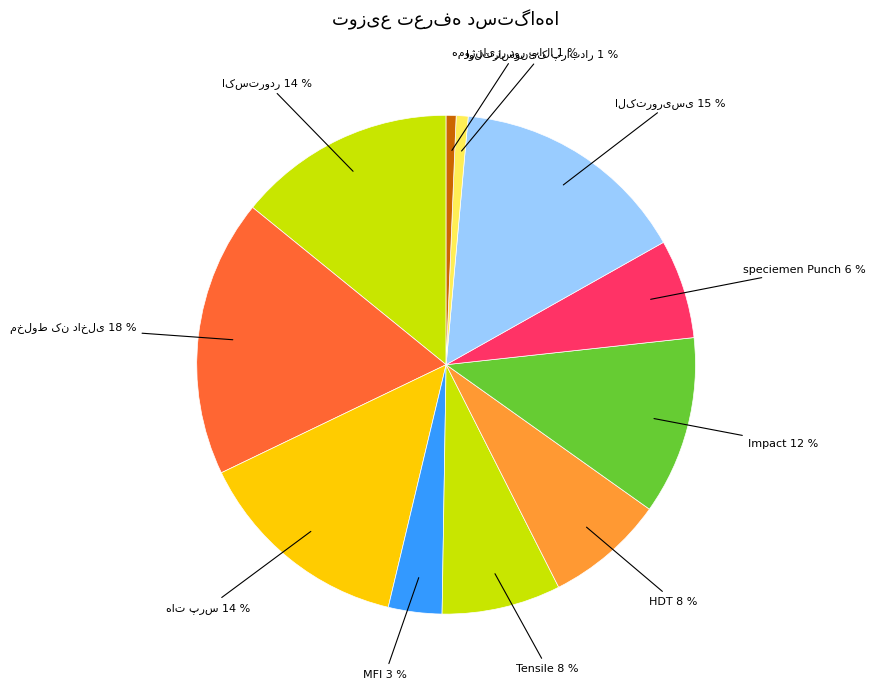

The اولتراسونیک پرابدار slice represents 11% of the pie. True or false?

False